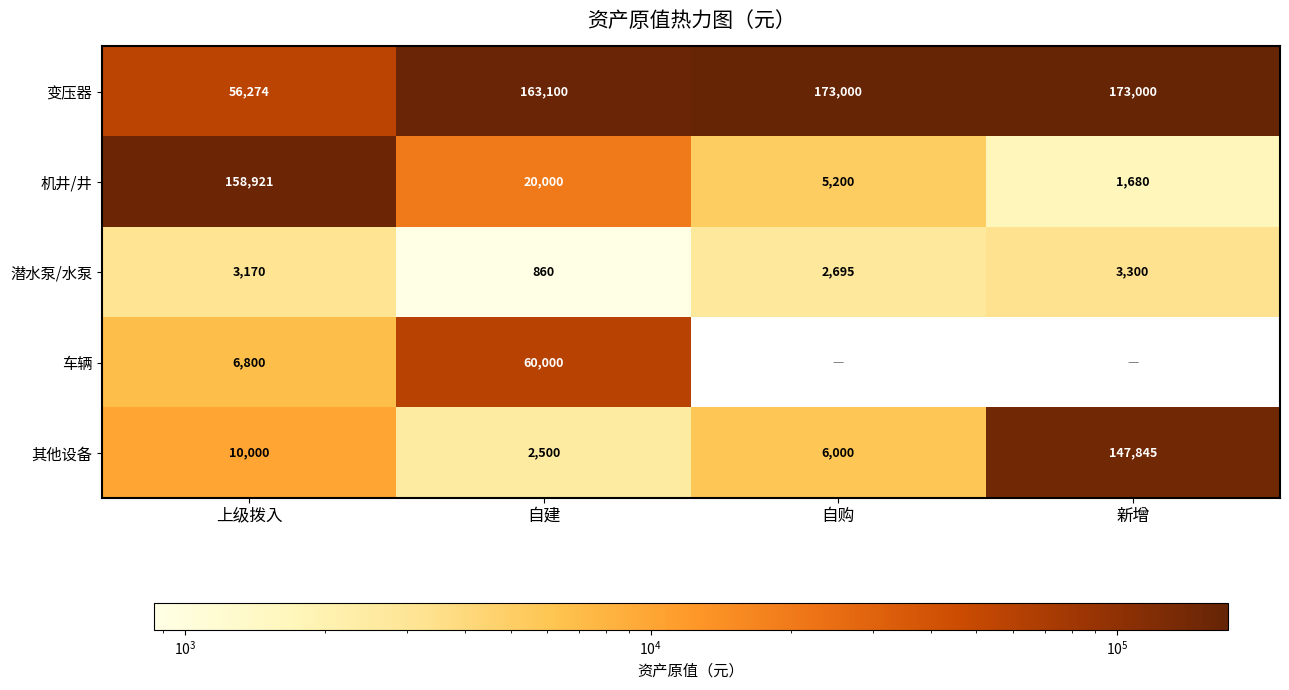

Is it true that 变压器 equals 55037 at 自建?

False